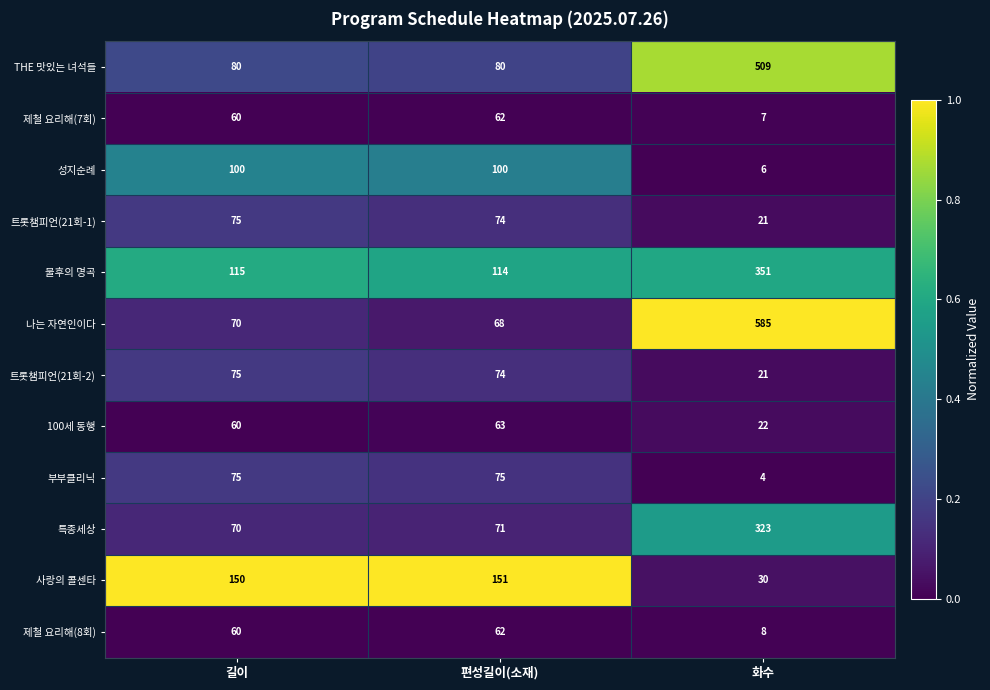

What is the total value across all series at 길이?

990